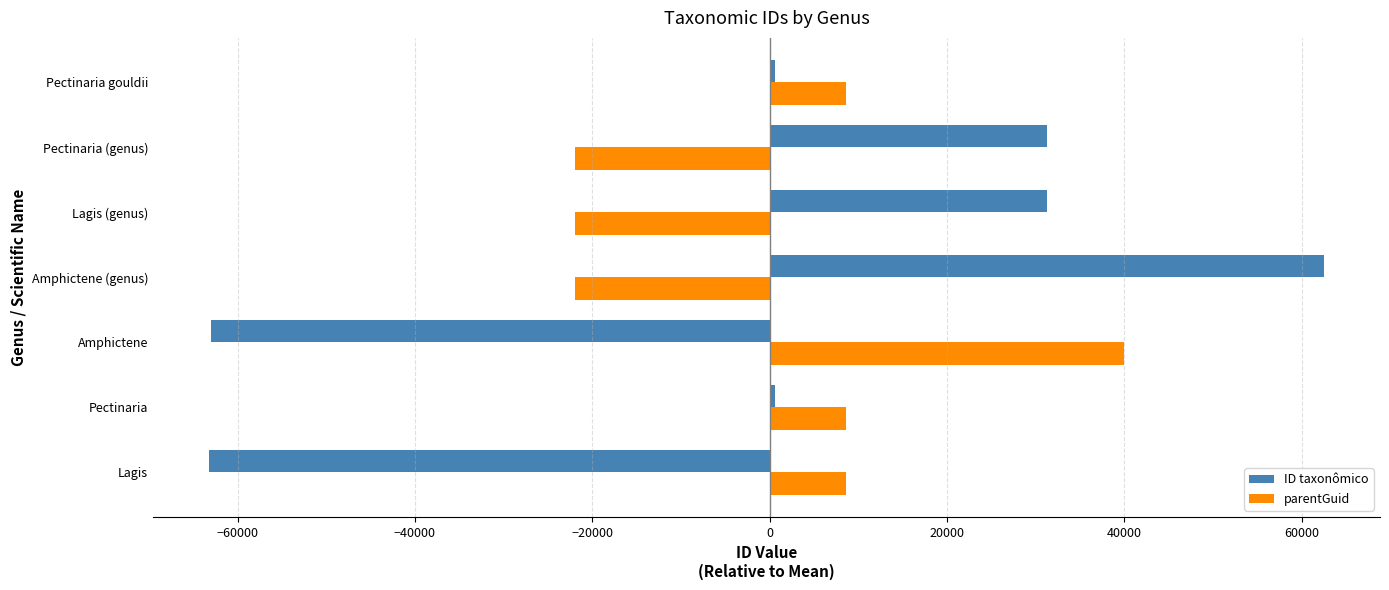

What is the difference between the second highest and second lowest values in the ID taxonômico series?

94290.0